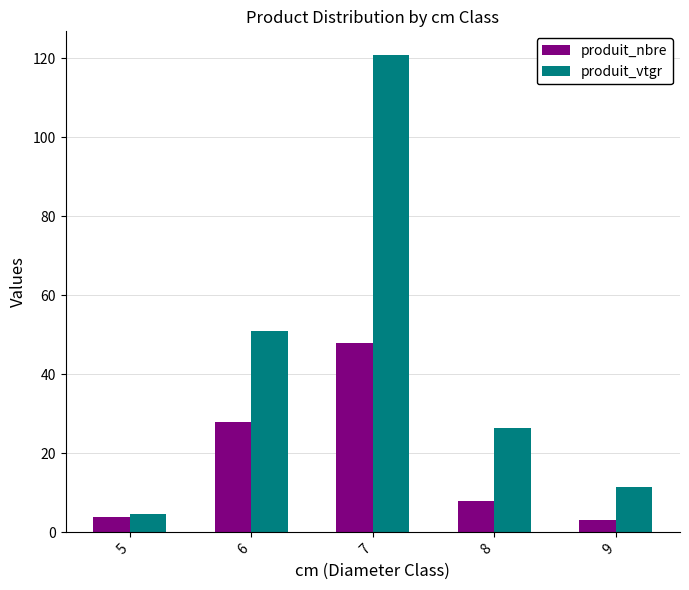

Rank the series by their maximum value, from lowest to highest.

produit_nbre, produit_vtgr